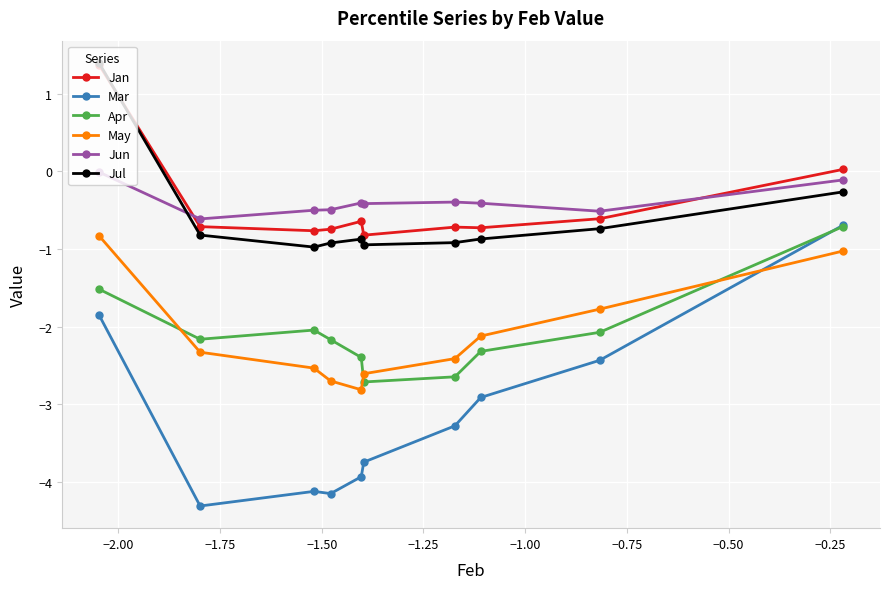

True or false: Jan and Mar intersect in this chart.

False